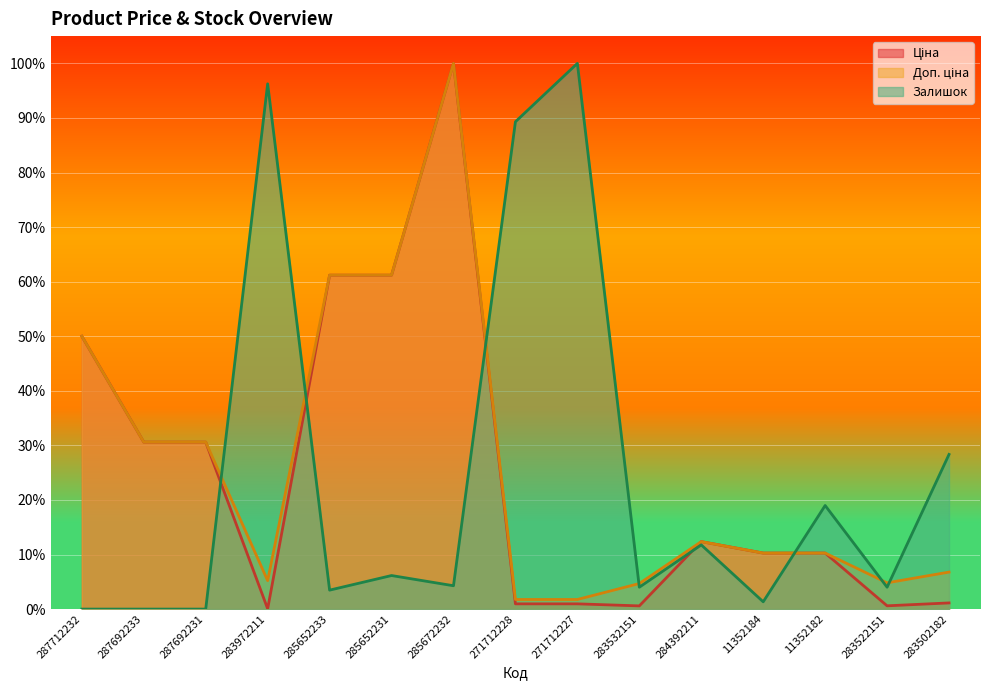

True or false: Ціна has more than 0 interior local peaks.

True